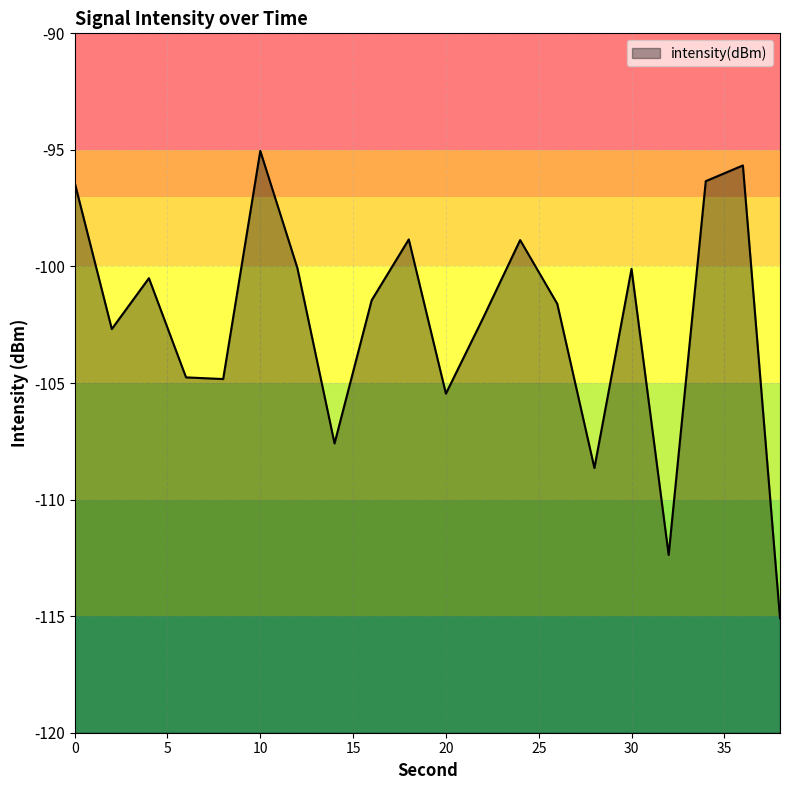

True or false: the data shows -98.8 at 18.

True